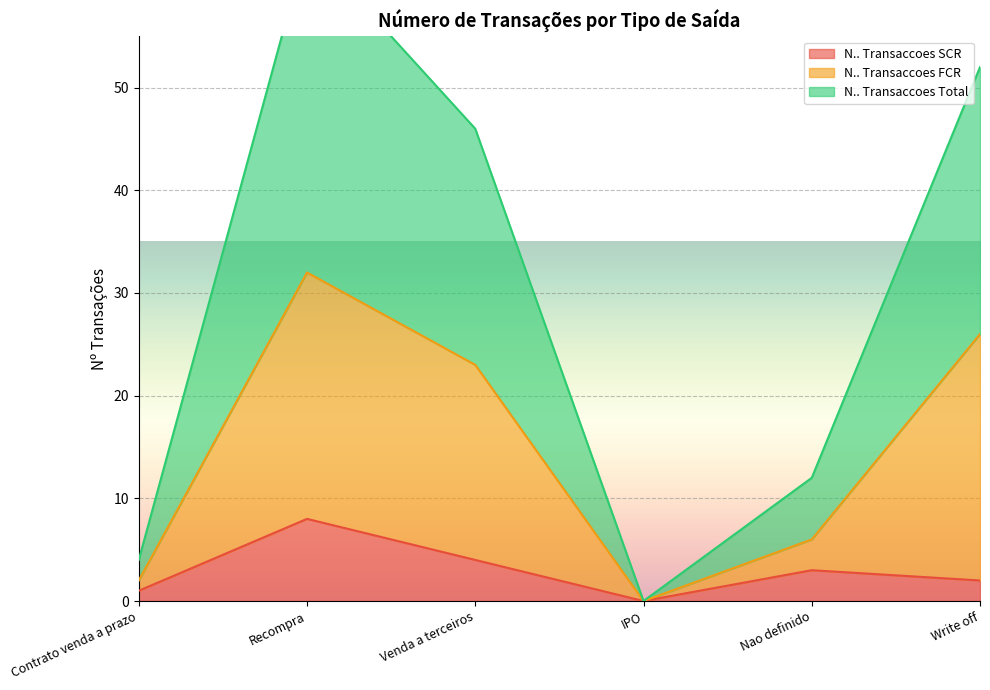

At how many categories does at least one series exceed 8?

4